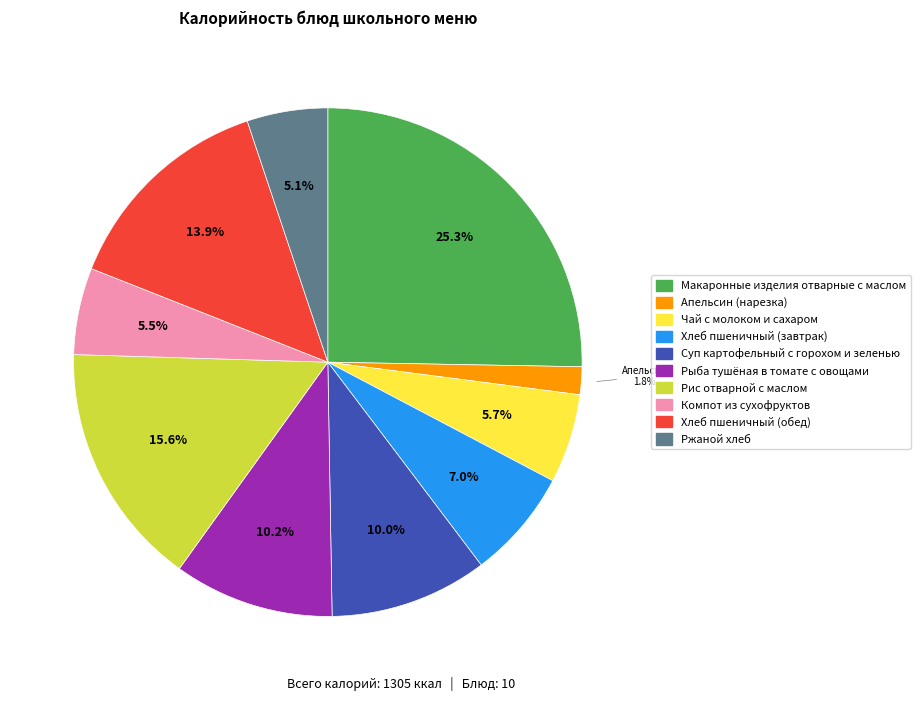

To the nearest percent, what portion does Чай с молоком и сахаром represent?

6%